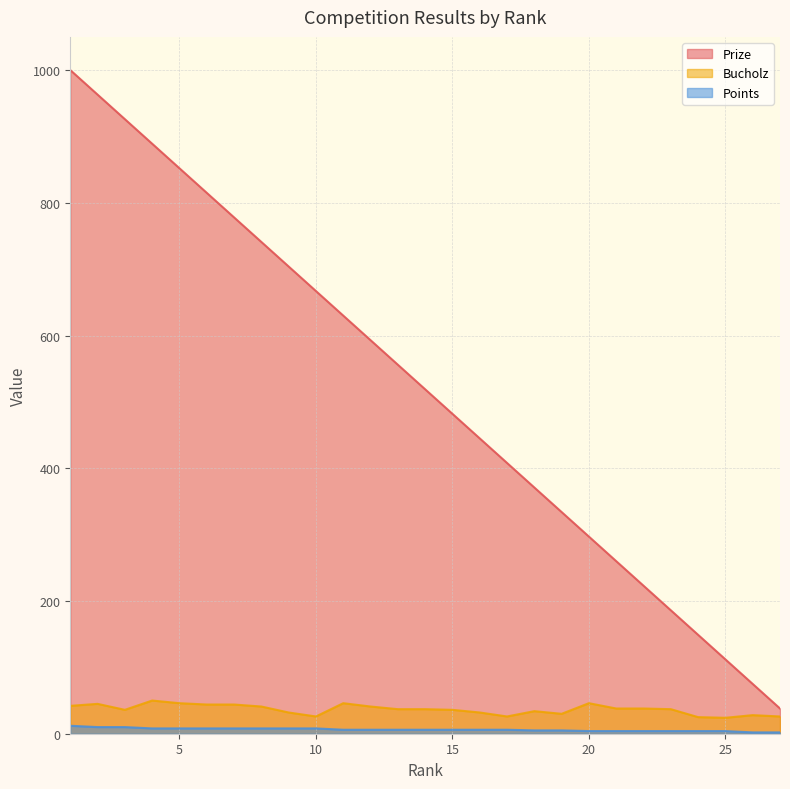

Rank the series by their maximum value, from lowest to highest.

Points, Bucholz, Prize